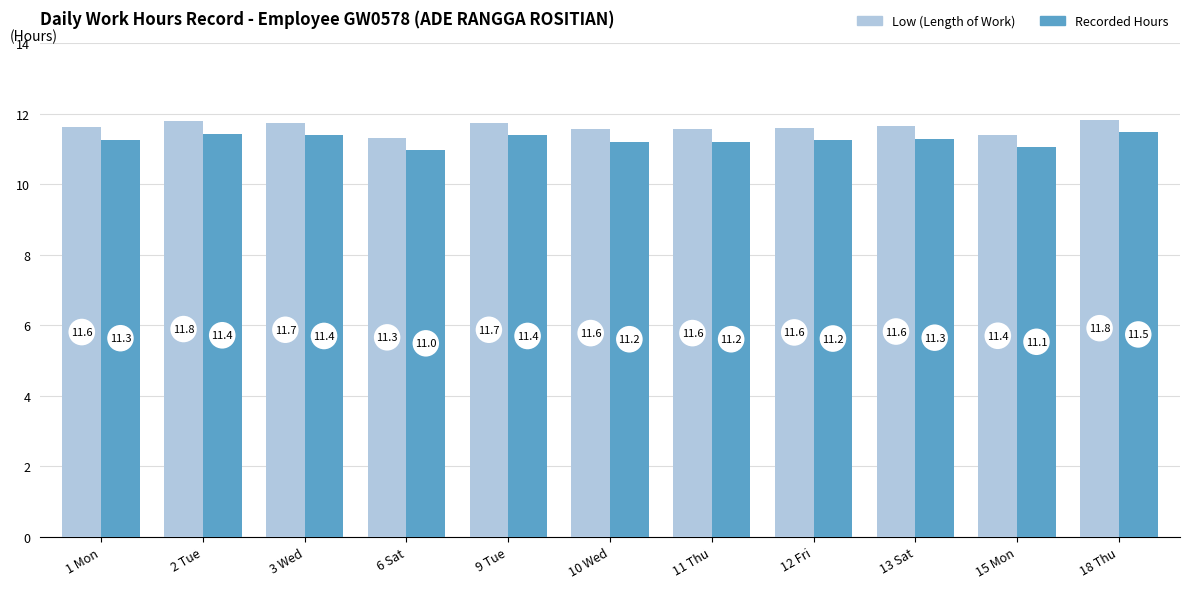

What is the highest value of the Recorded Hours series?

11.5